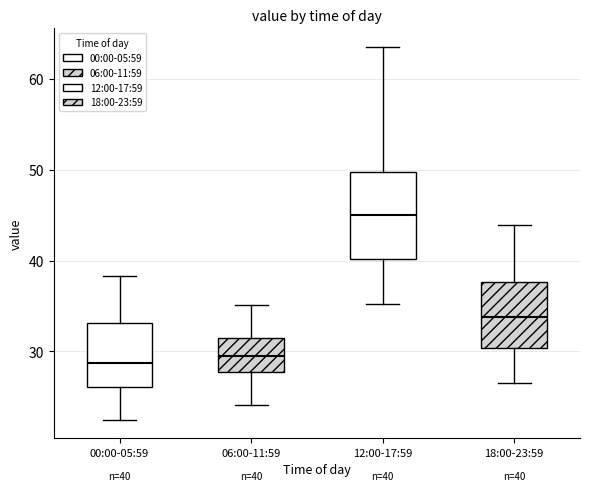

Which box has the highest median line?

12:00-17:59